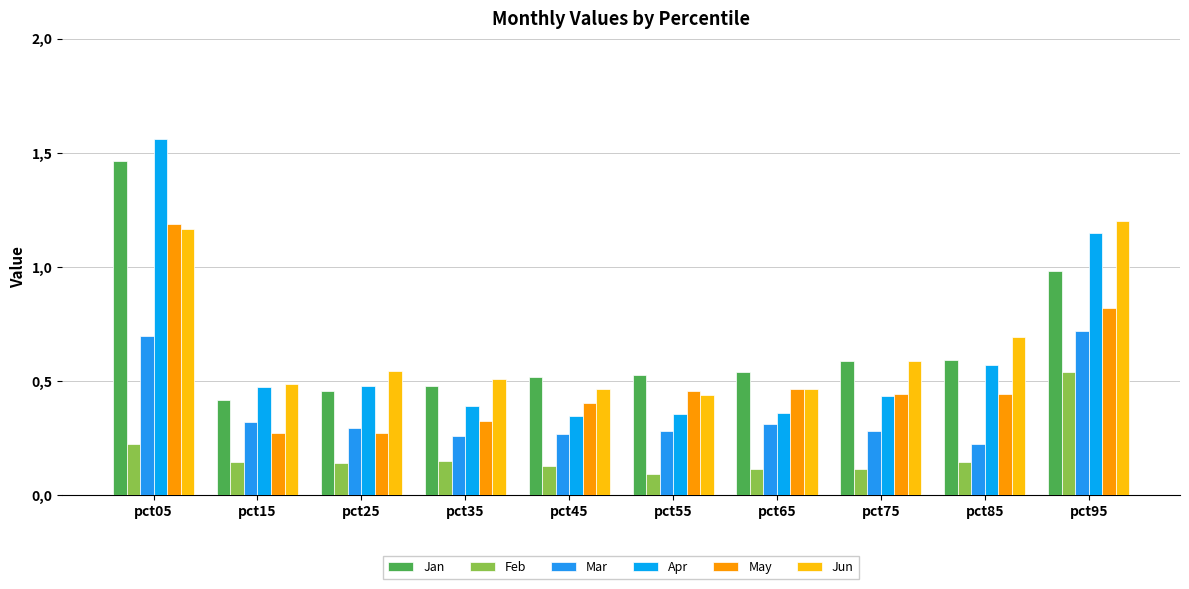

The value of Apr at pct45 is 0.3. True or false?

True